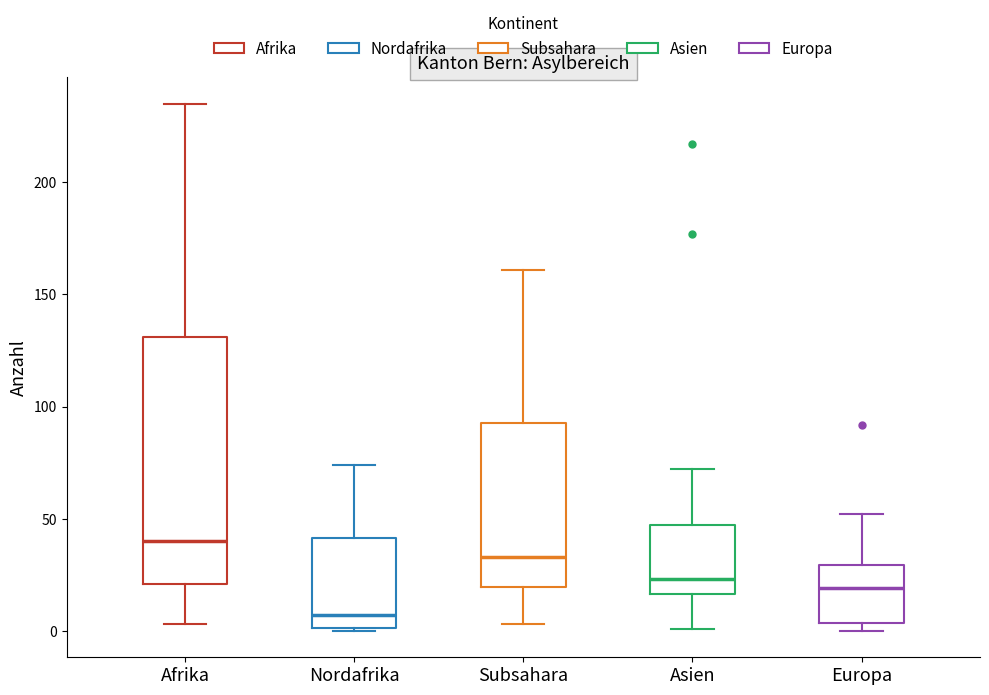

Reading left to right, read every box against the y-axis: the position of its median line, the range the box covers, and the ends of its whiskers. The values are not printed on the chart, so give them approximately, as read against the axis.

Afrika: median 40, box 20 to 130, whiskers 5 to 235
Nordafrika: median 5, box 0 to 40, whiskers 0 to 75
Subsahara: median 35, box 20 to 95, whiskers 5 to 160
Asien: median 25, box 15 to 45, whiskers 0 to 70
Europa: median 20, box 5 to 30, whiskers 0 to 50